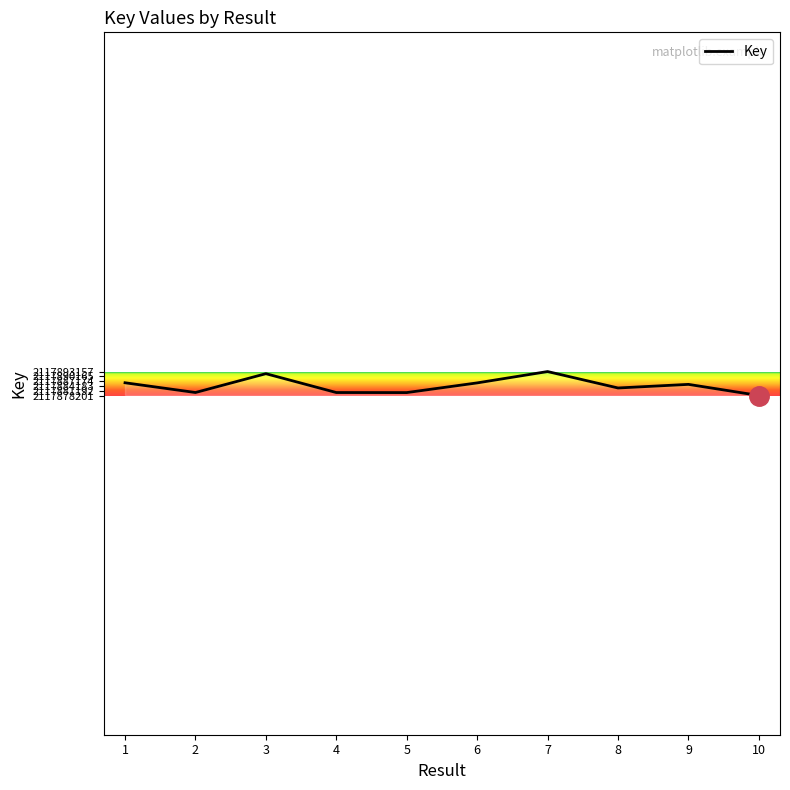

What is the greatest value displayed?

2117893157